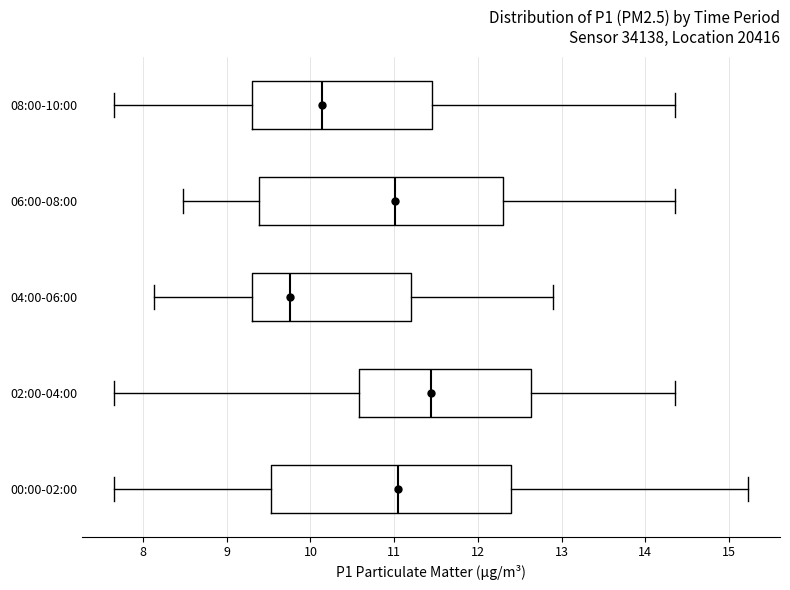

Where is the right edge of the box for 00:00-02:00 on the x-axis? The values are not printed on the chart, so give them approximately, as read against the axis.

12.4